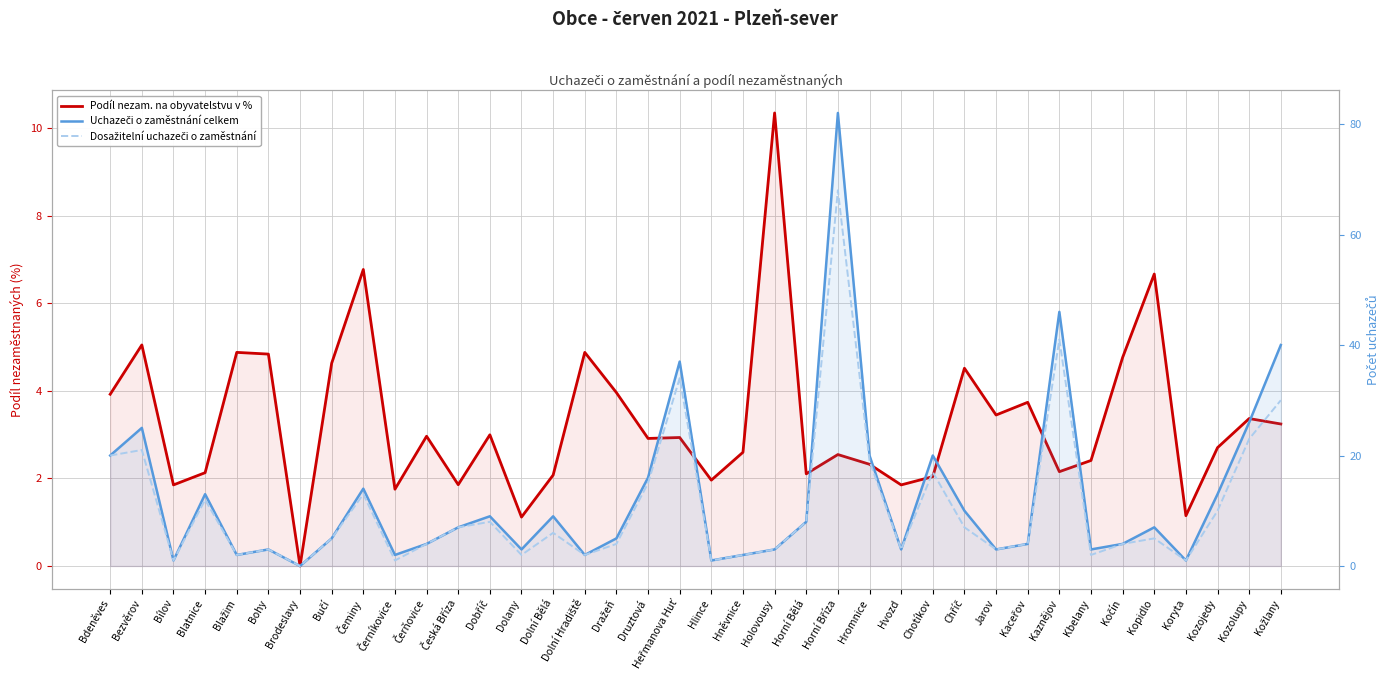

What is the difference between the Podíl nezam. na obyvatelstvu v % values at Kbelany and Černíkovice?

0.7